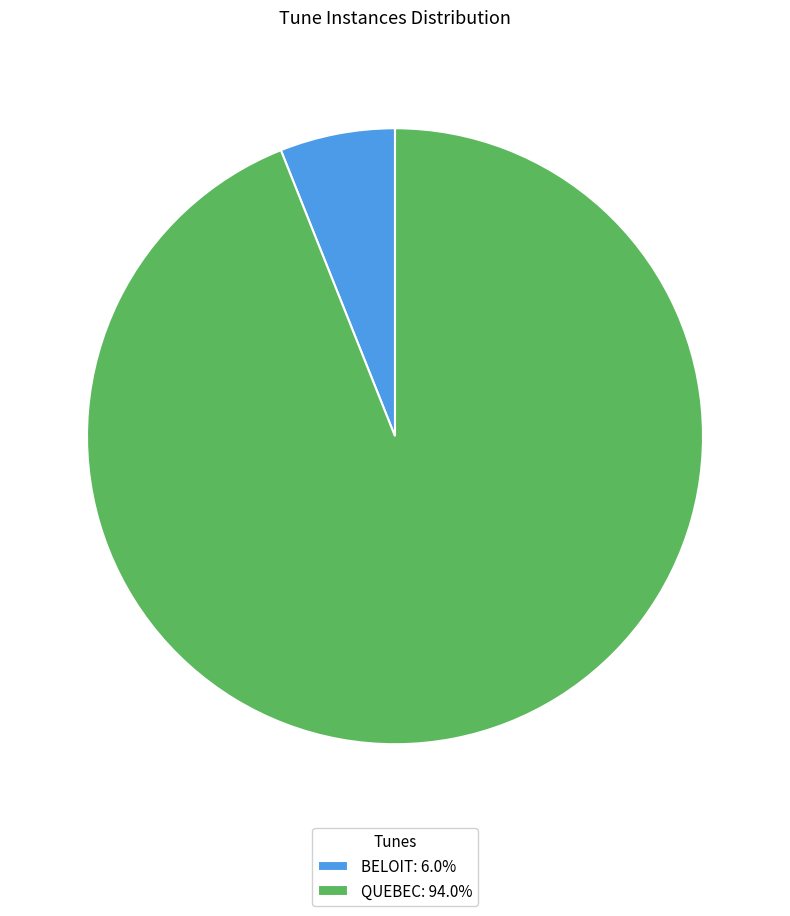

Approximately how many times larger is the value at QUEBEC: 94.0% compared to BELOIT: 6.0%?

15.5